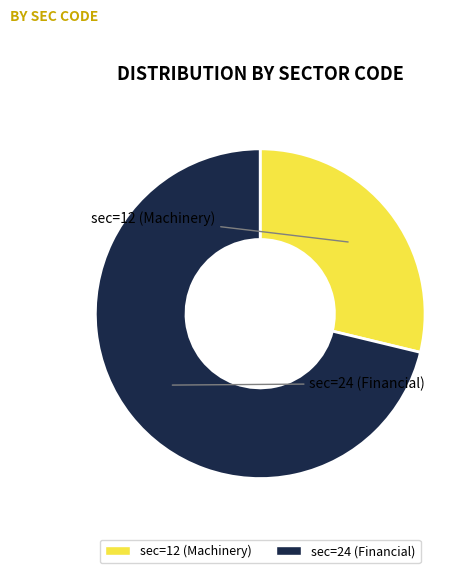

The sec=12 (Machinery) slice represents 29% of the pie. True or false?

True